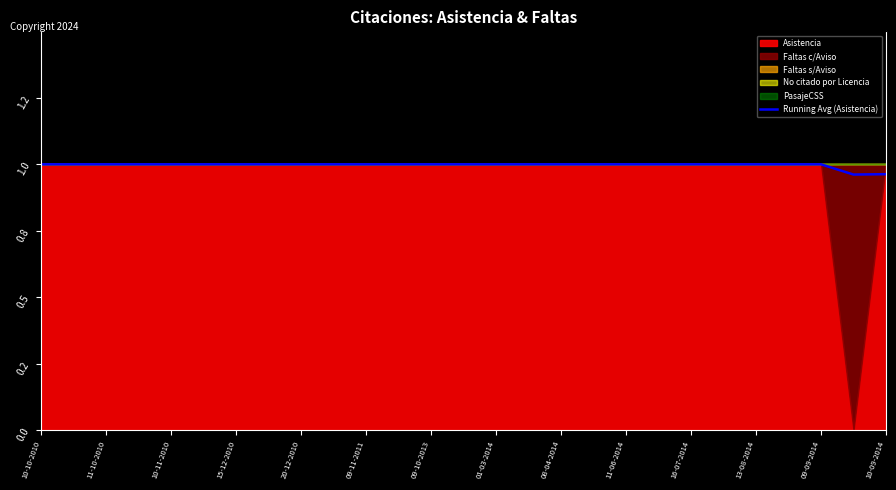

Where is the first local minimum?

25